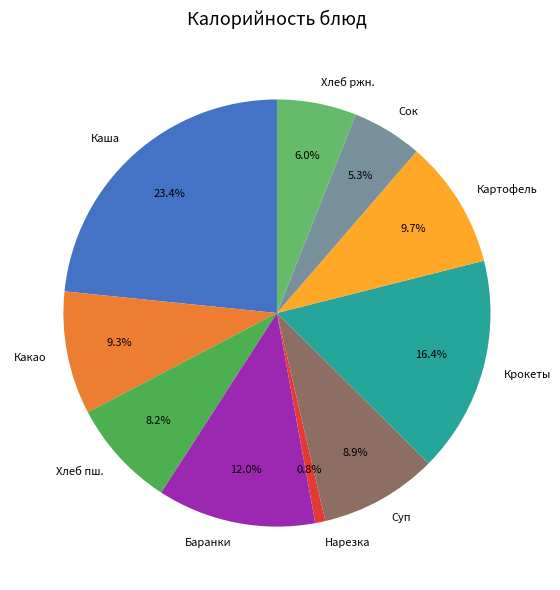

Combined, do Картофель and Нарезка account for over 50%?

No